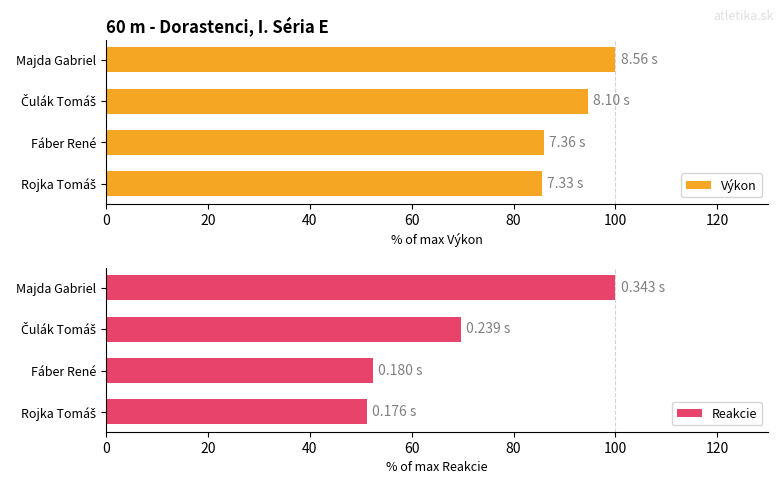

What is the sum of all Výkon values?

366.2